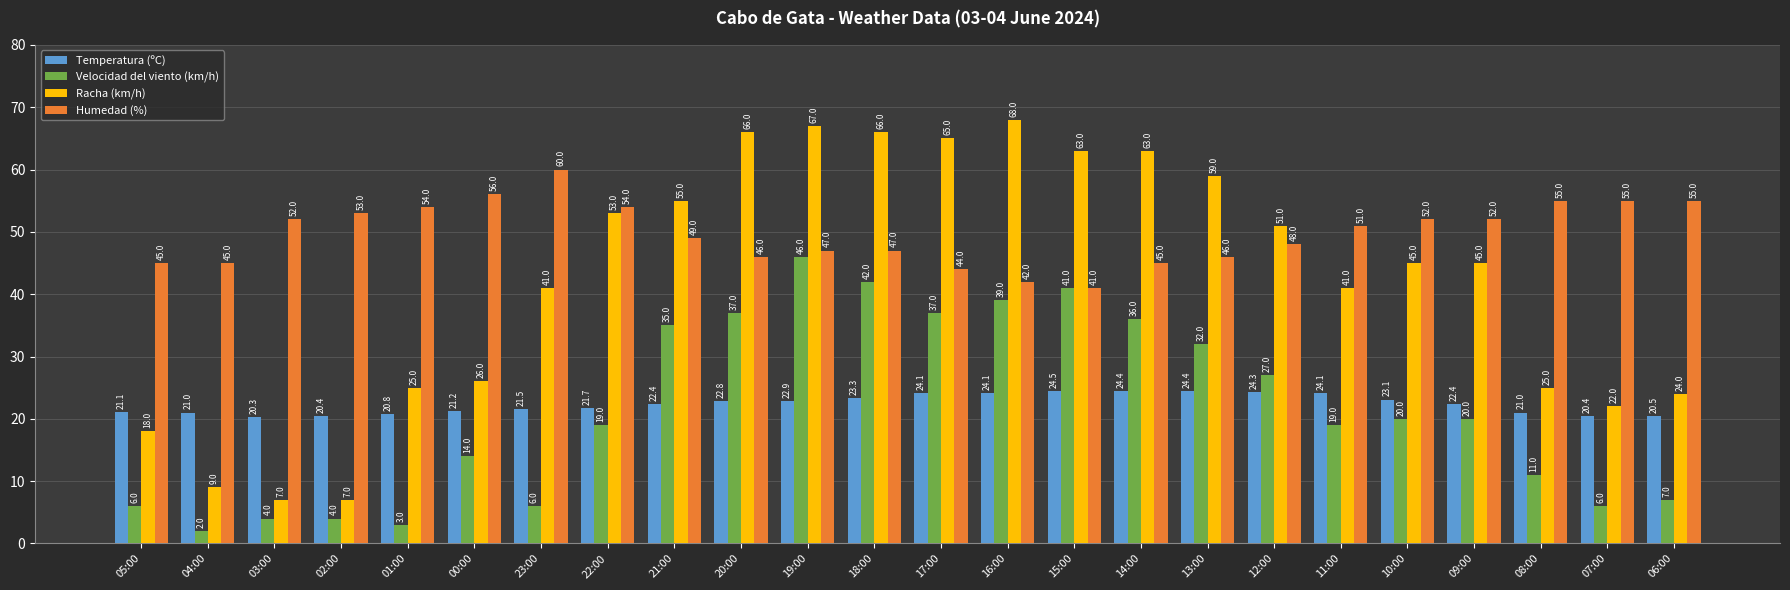

How many groups of bars are there?

24